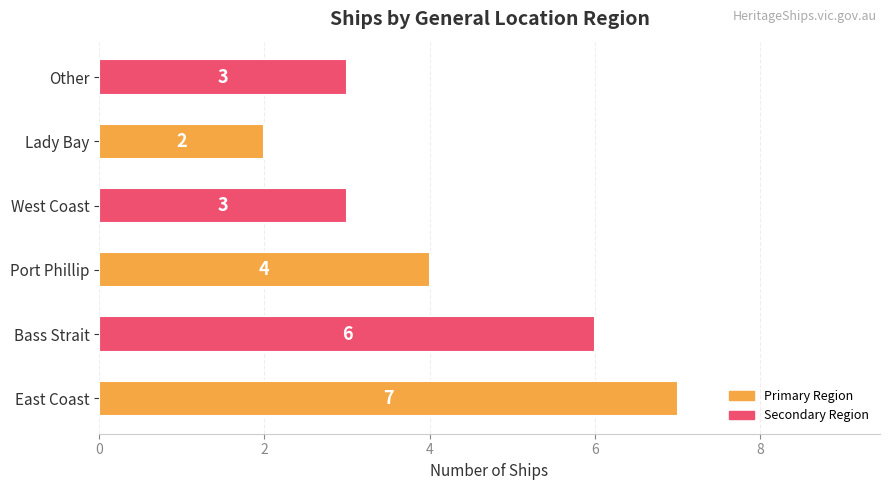

What is the sum of all values?

25